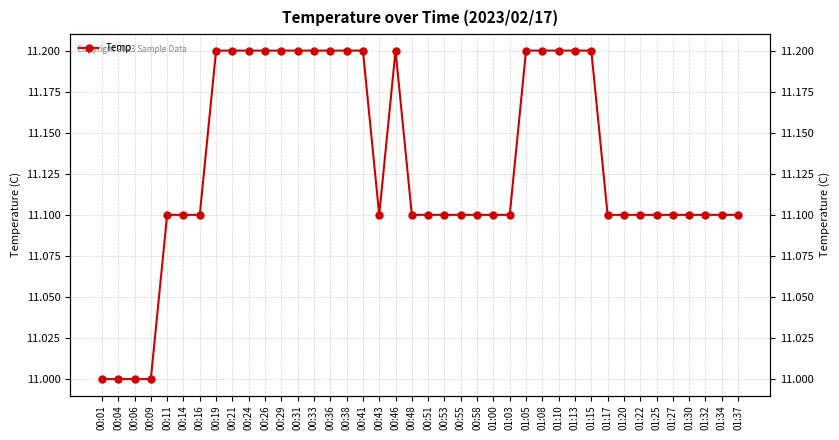

At which category does the data reach its first local peak?

00:46